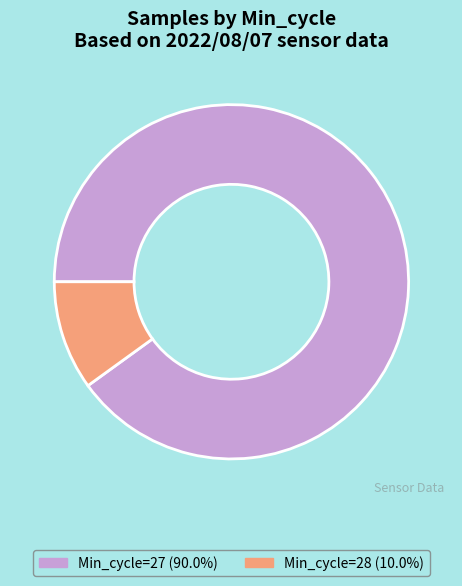

Combined, do Min_cycle=28 (10.0%) and Min_cycle=27 (90.0%) account for over 50%?

Yes